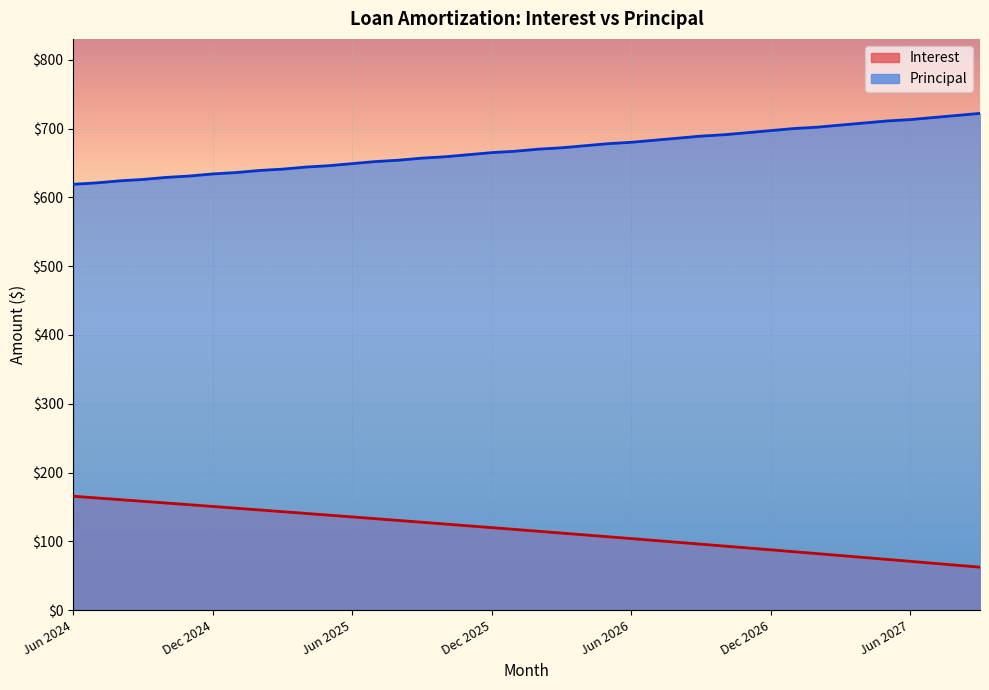

How many lines are shown in the chart?

2